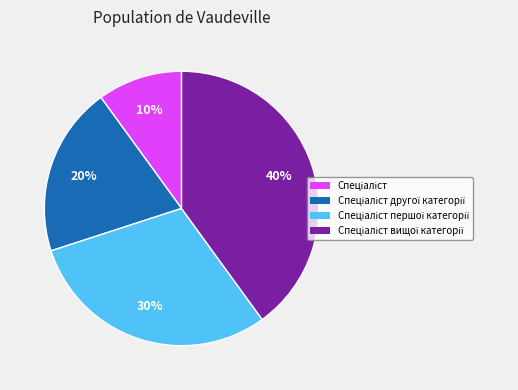

To the nearest percent, what is the difference between the largest and smallest slice percentages?

30%